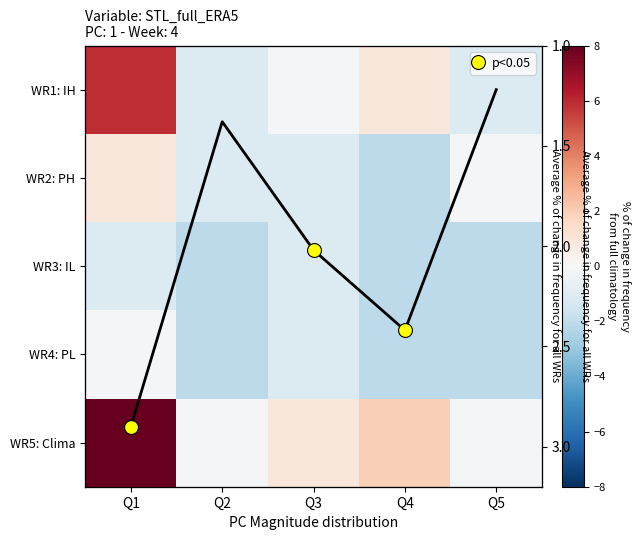

What is the difference between the WR5: Clima values at Q4 and Q5?

2.0